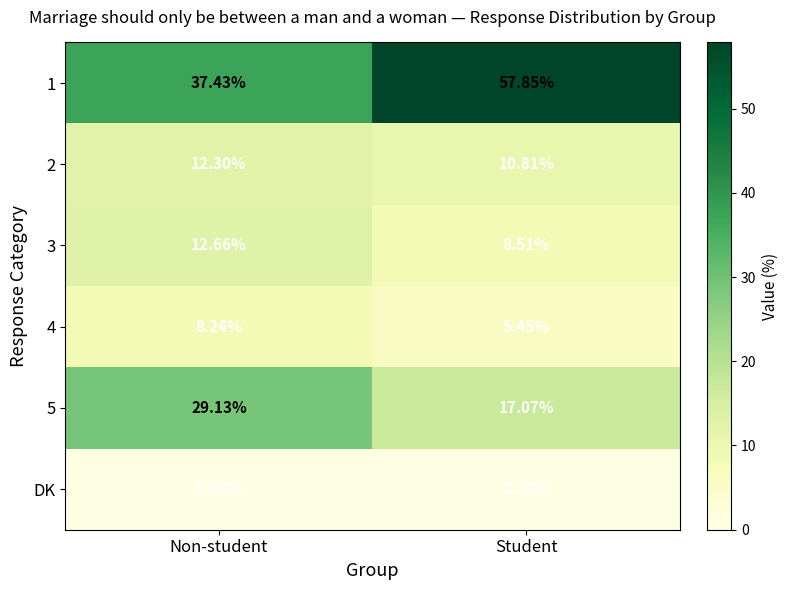

At which label does 3 reach its peak?

Non-student